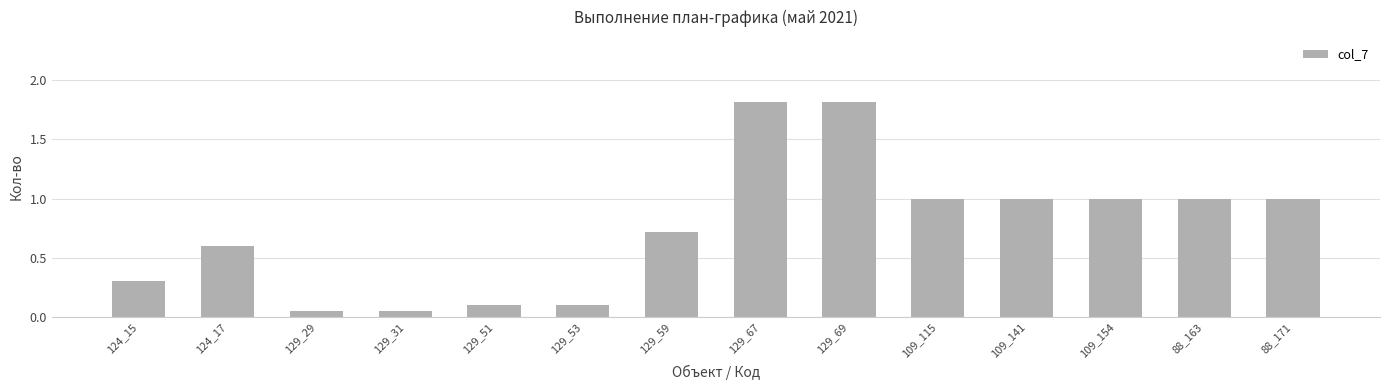

What is the value of the 13th bar from the left?

1.0